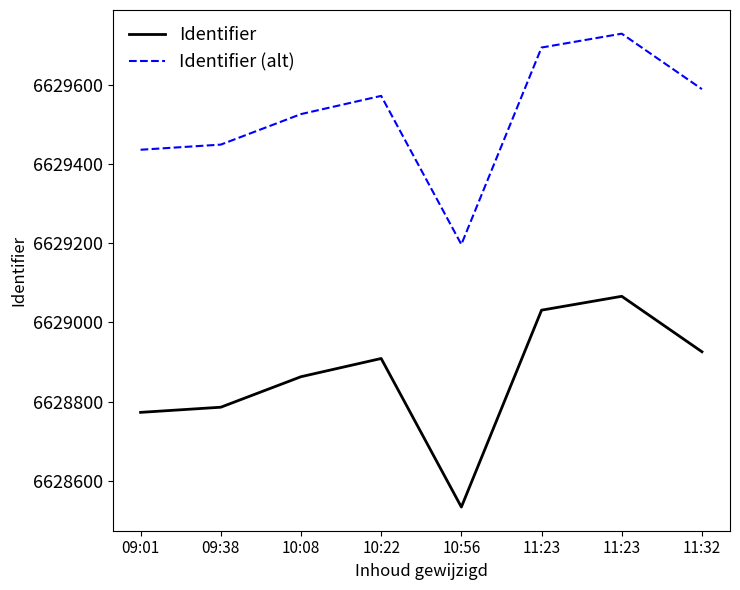

Is this an area chart (filled region under the line)?

No